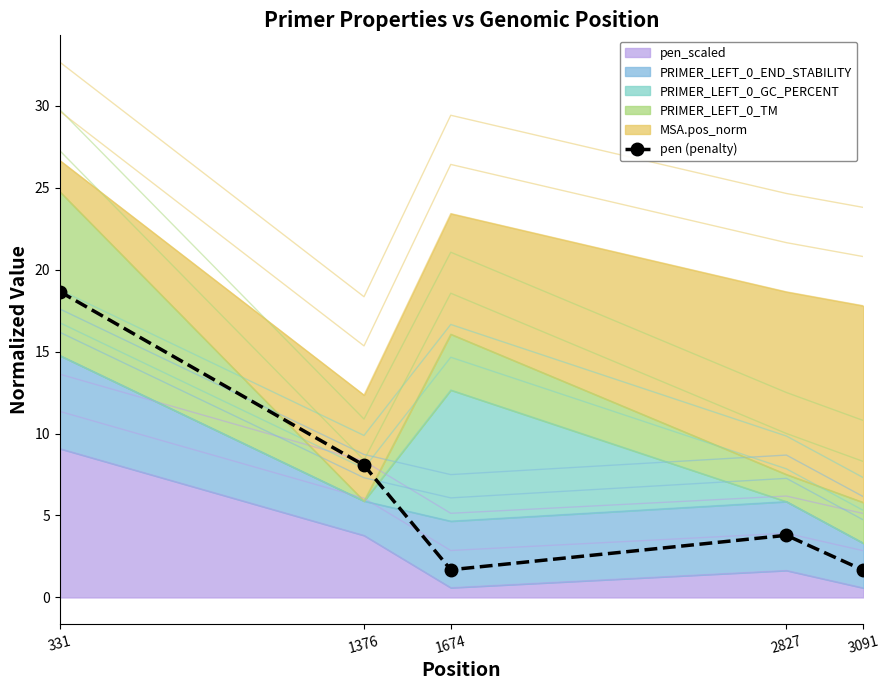

Reading left to right, list all the values displayed in this chart.

18.7	8.1	1.7	3.8	1.7